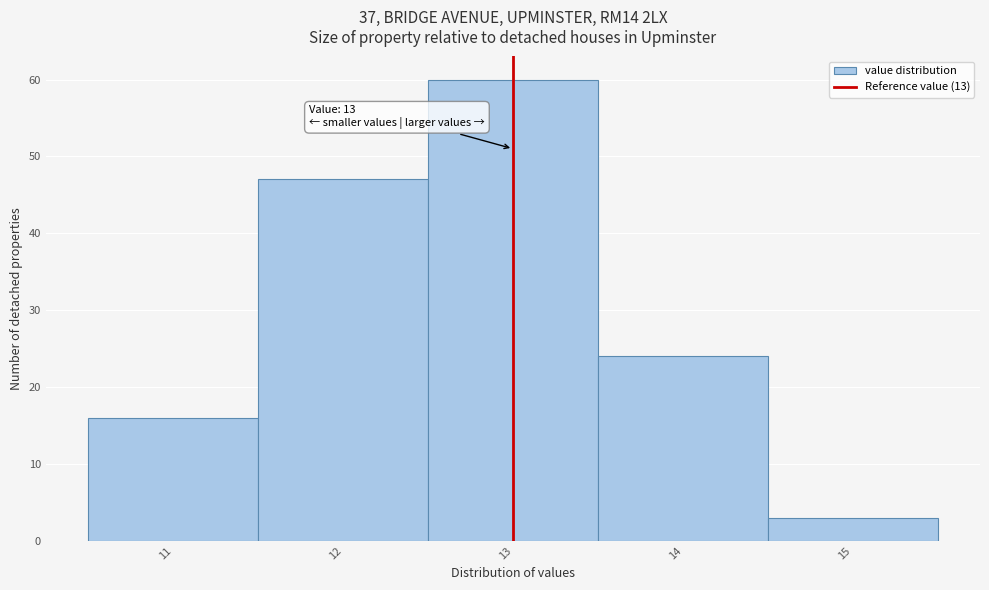

Which range on the x-axis has the tallest bar?

12.5 to 13.5